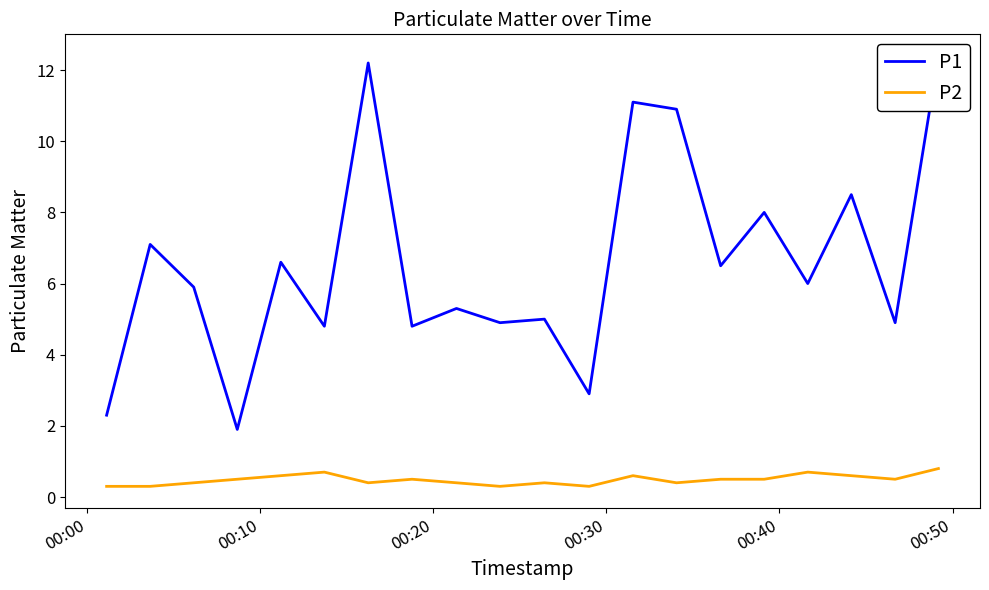

True or false: P1 and P2 cross at least once.

False